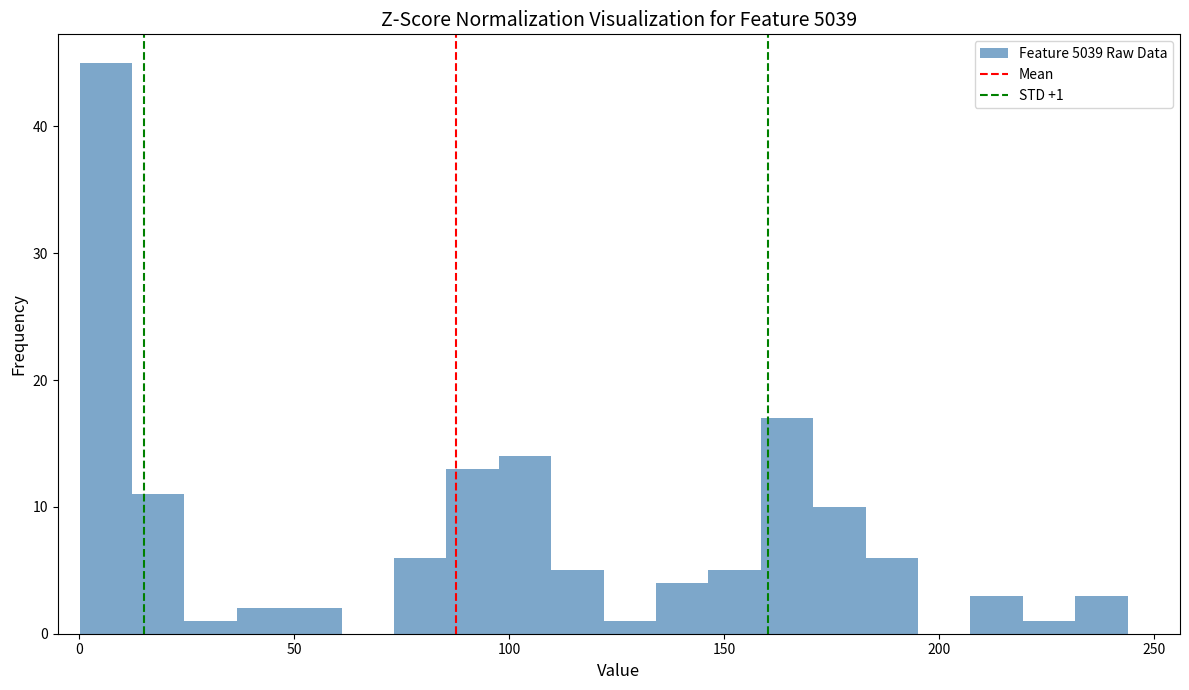

Read against the x-axis, roughly where is the centre of the tallest bar?

5